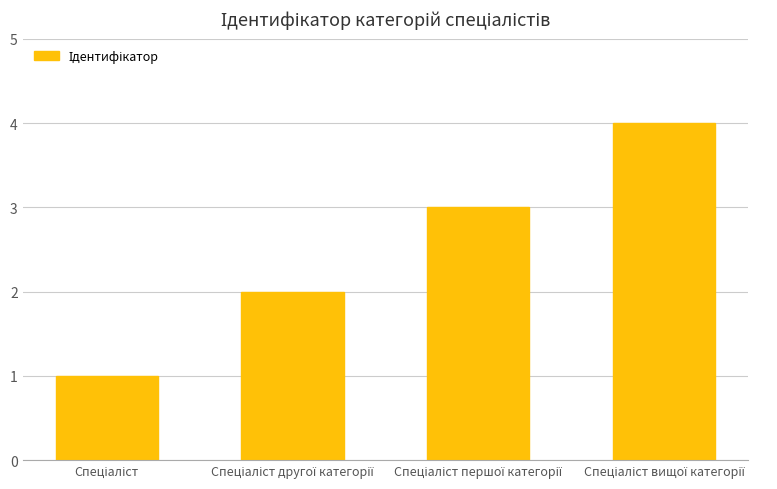

What is the difference between the maximum and minimum values?

3